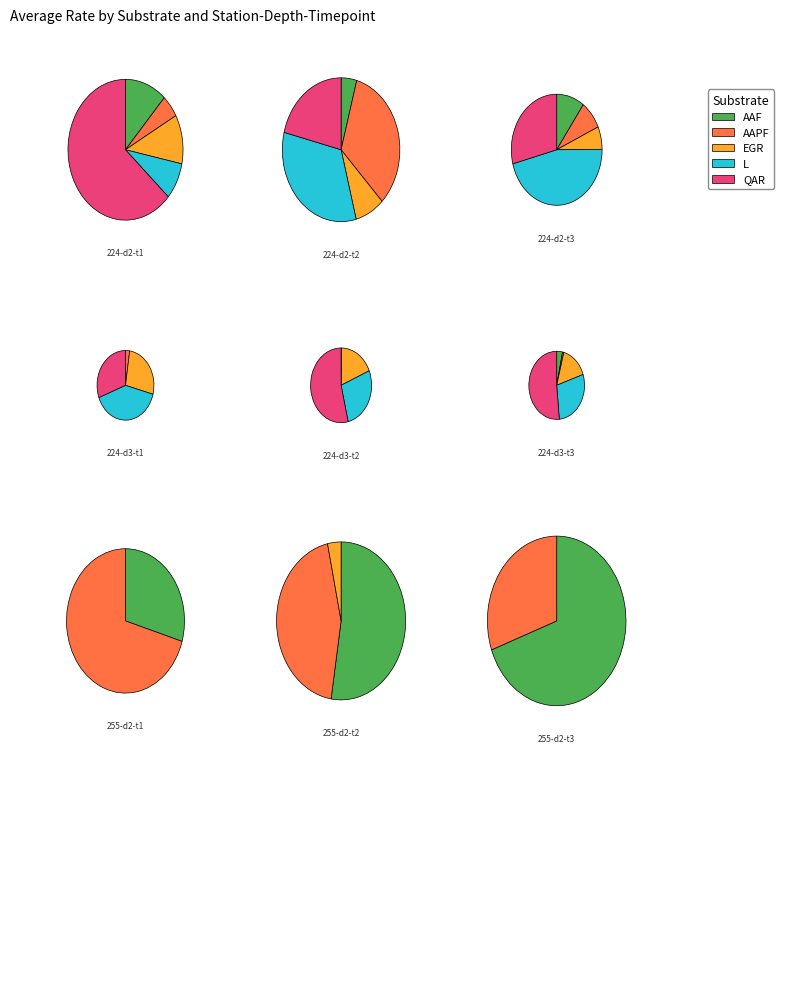

Is there a majority slice in this chart?

No